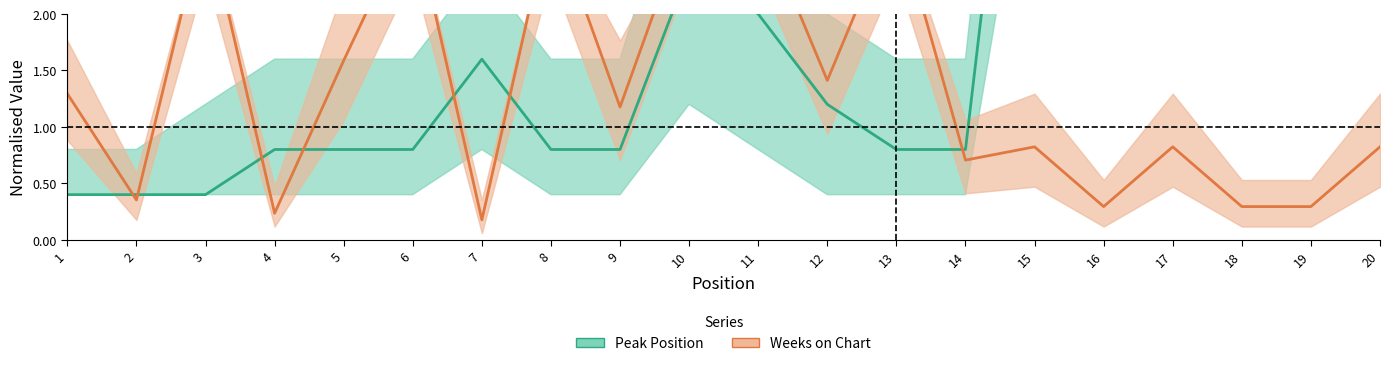

How many values in the Weeks on Chart series exceed 1?

10